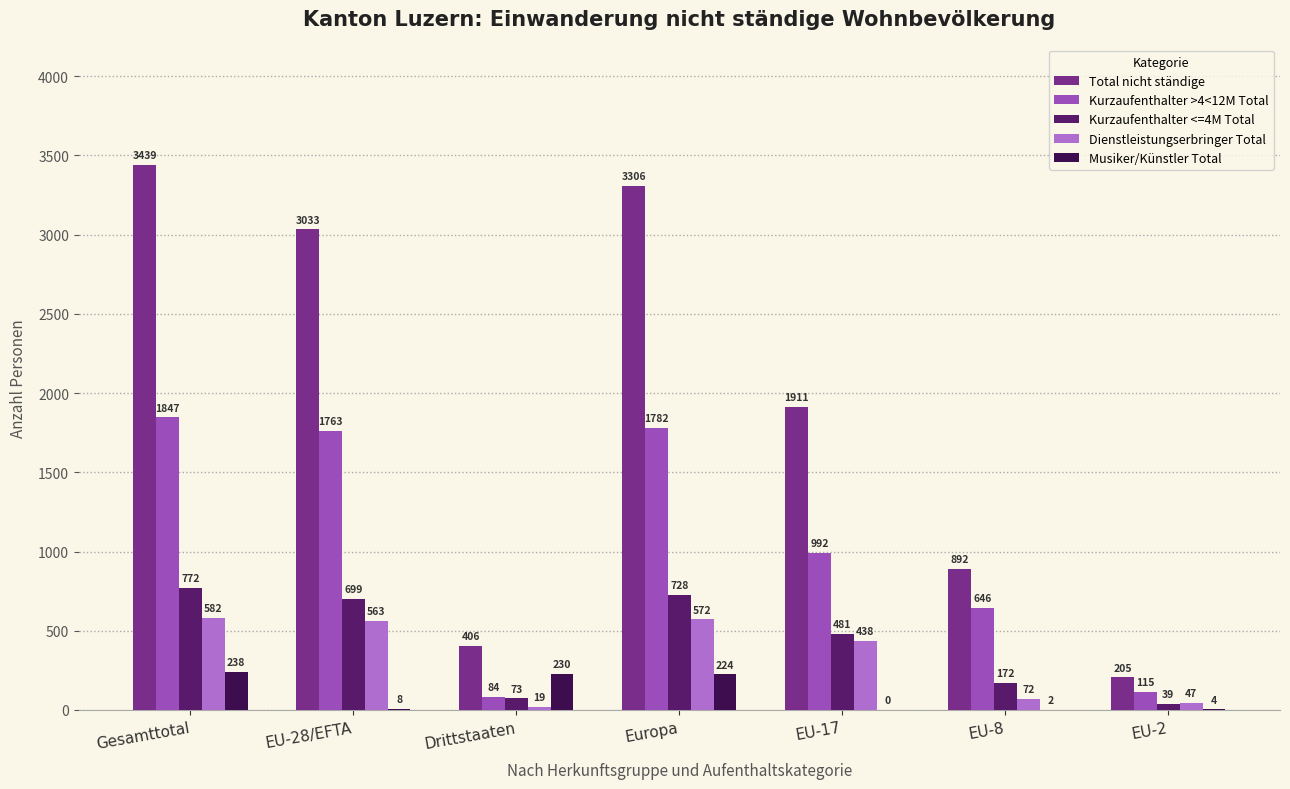

Reading left to right, transcribe all the data shown in this chart.

Total nicht ständige: 3439	3033	406	3306	1911	892	205
Kurzaufenthalter >4<12M Total: 1847	1763	84	1782	992	646	115
Kurzaufenthalter <=4M Total: 772	699	73	728	481	172	39
Dienstleistungserbringer Total: 582	563	19	572	438	72	47
Musiker/Künstler Total: 238	8	230	224	0	2	4